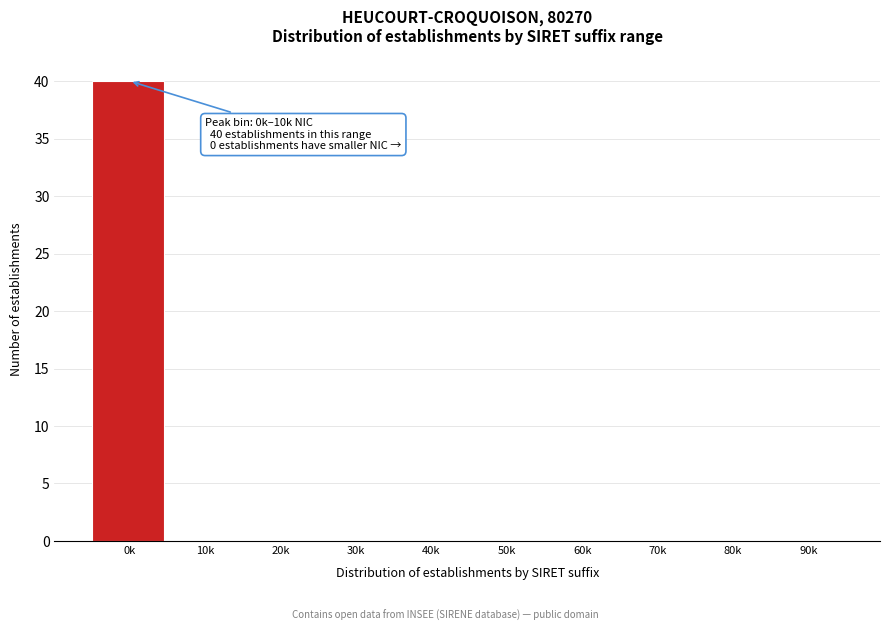

Reading left to right, extract all data points from this chart.

0k=40	10k=0	20k=0	30k=0	40k=0	50k=0	60k=0	70k=0	80k=0	90k=0